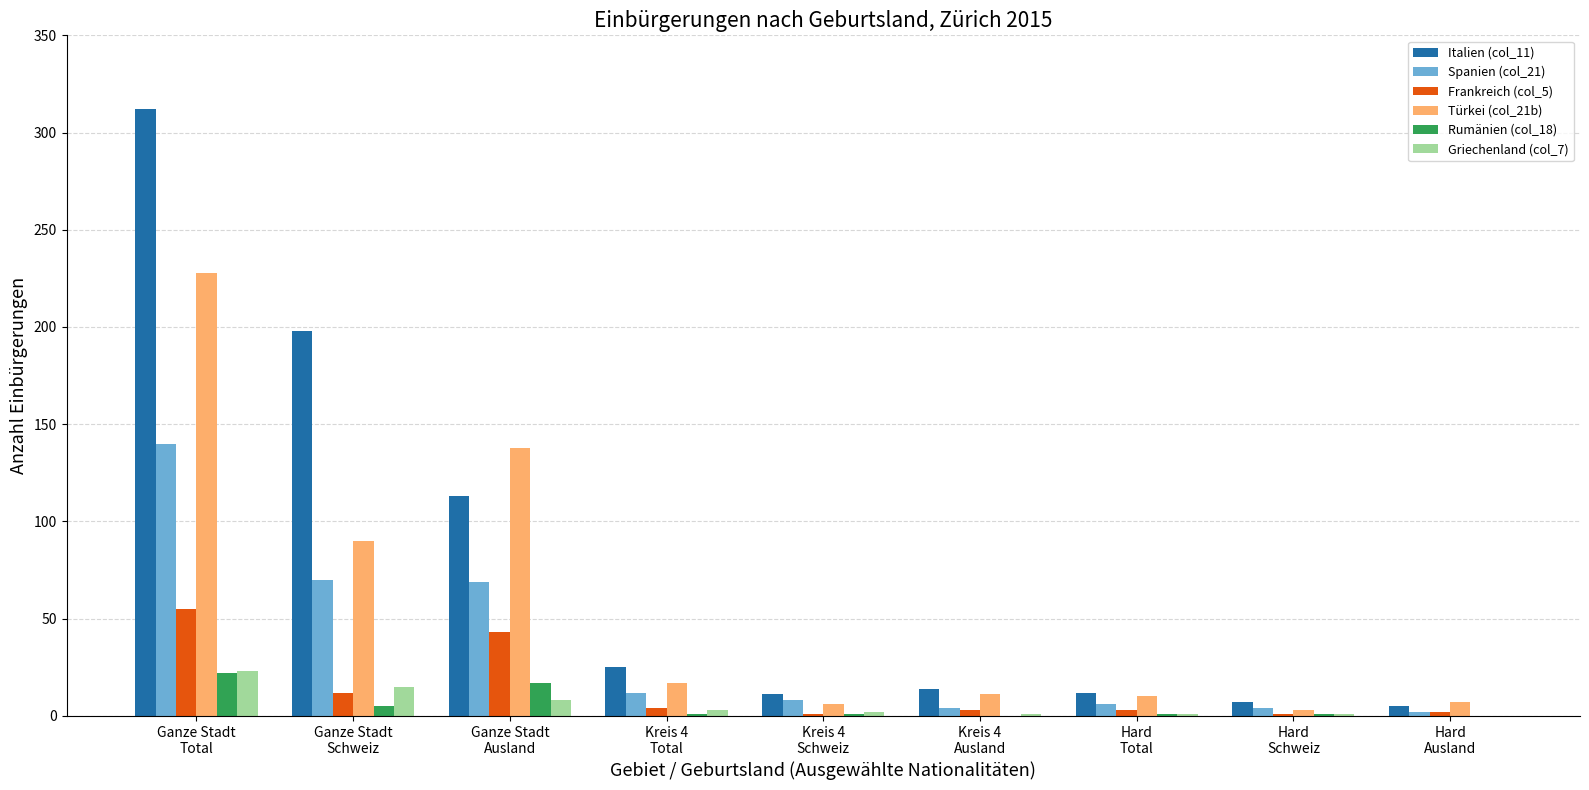

What is the average value of the Frankreich (col_5) series?

14